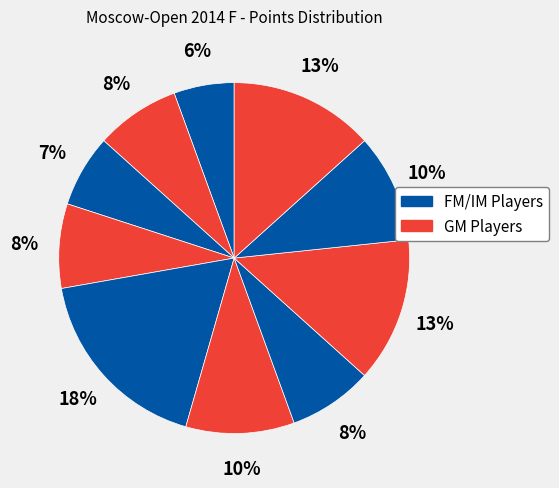

How many slices are in this pie chart?

10